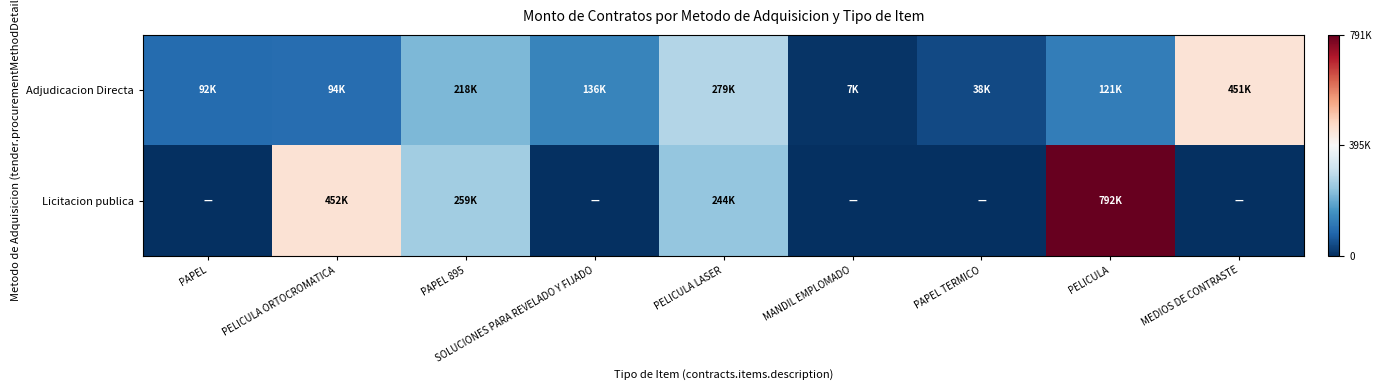

Count the number of data series in this chart.

2